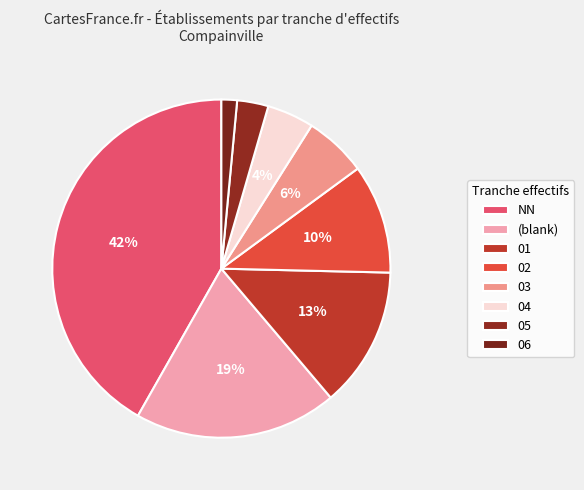

How many segments does this pie chart have?

8